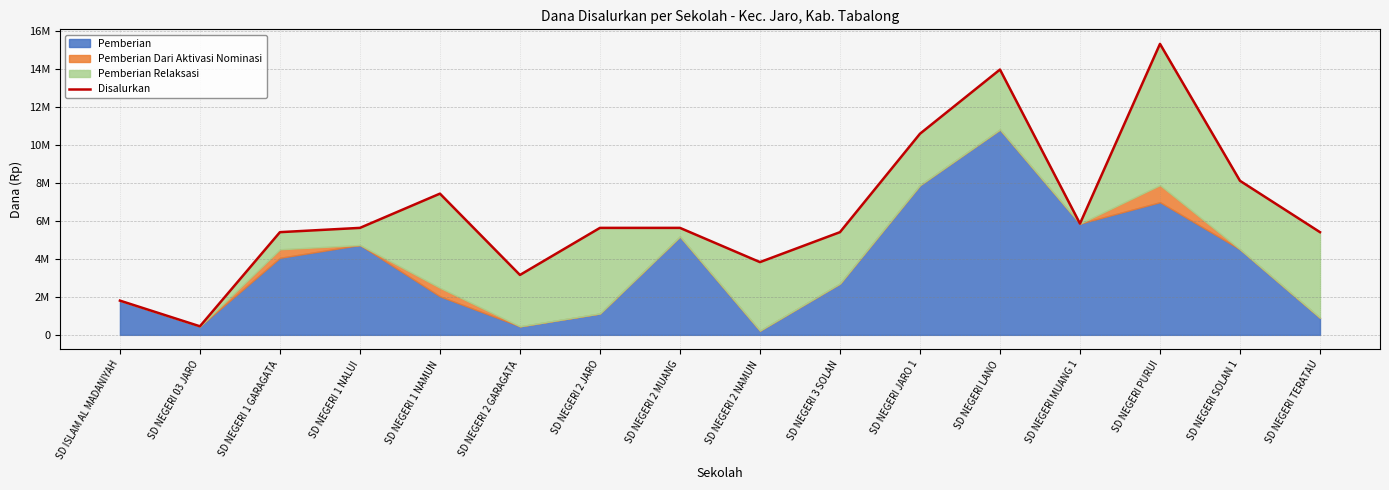

How many categories are shown in the chart?

16